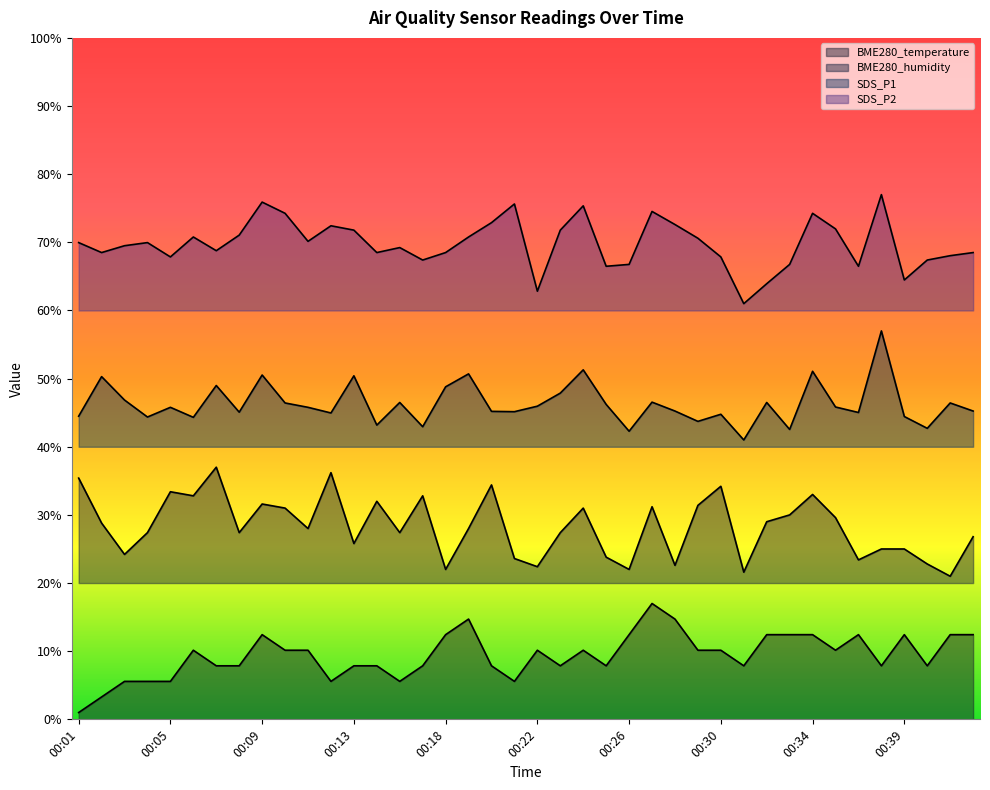

Which label corresponds to the largest value in the chart?

00:38